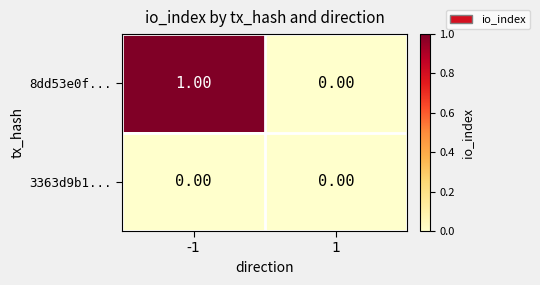

Which series has the widest spread of values?

8dd53e0f...